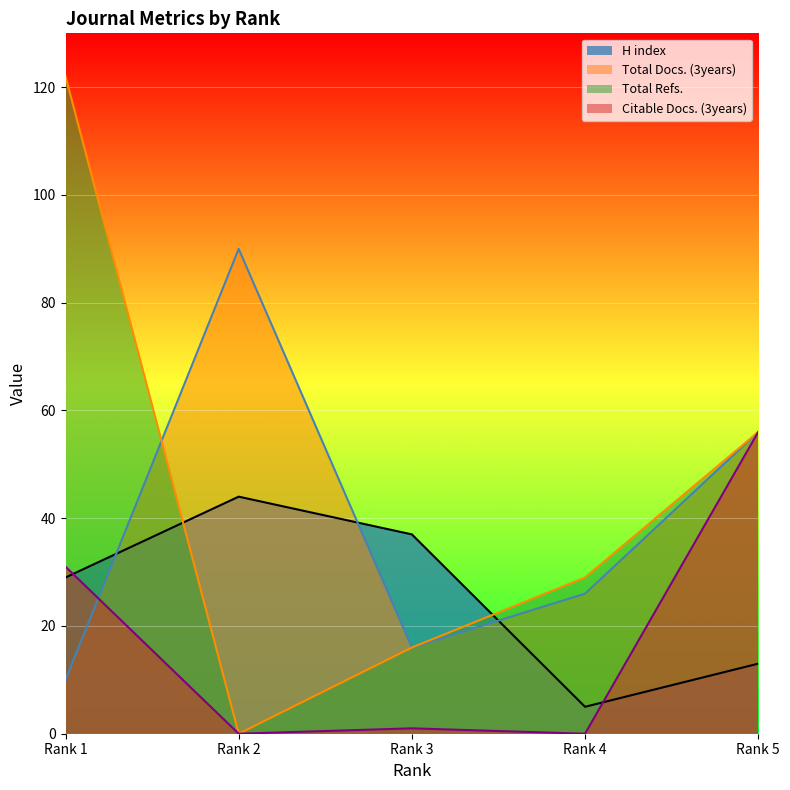

What is the total value across all series at Rank 2?

134